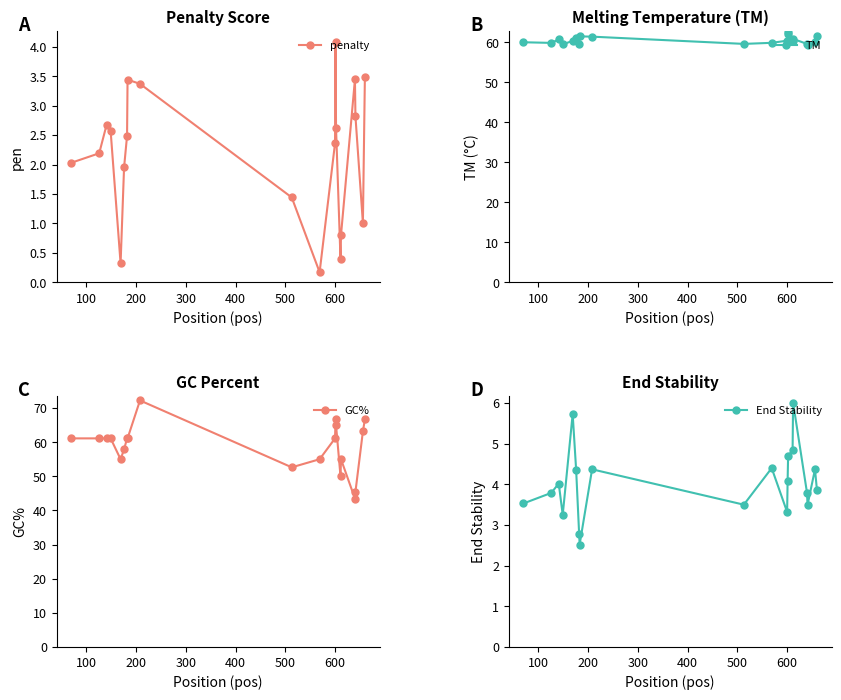

True or false: TM has more than 2 interior local peaks.

True